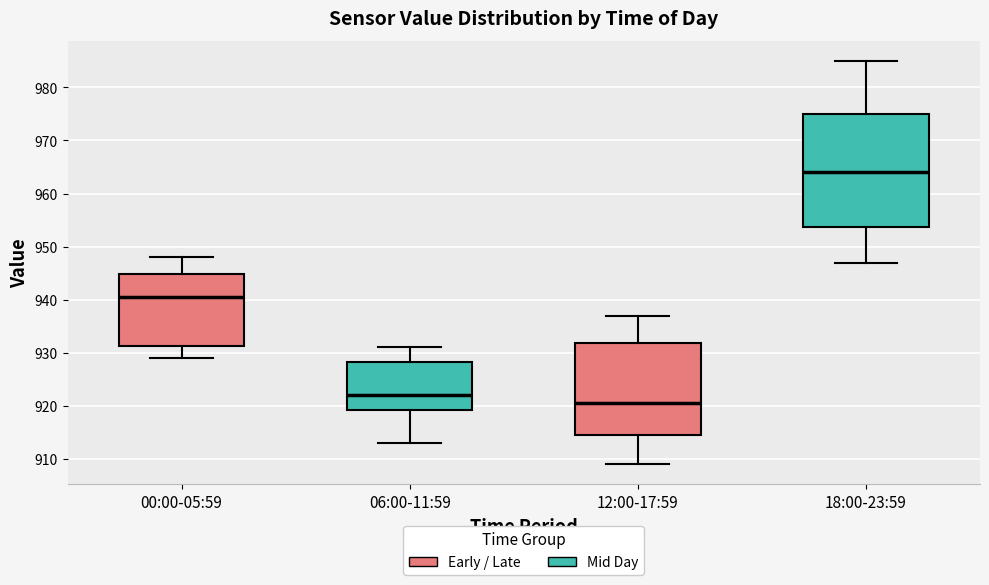

Reading left to right, read every box against the y-axis: the position of its median line, the range the box covers, and the ends of its whiskers. The values are not printed on the chart, so give them approximately, as read against the axis.

00:00-05:59: median 941, box 931 to 945, whiskers 929 to 948
06:00-11:59: median 922, box 919 to 928, whiskers 913 to 931
12:00-17:59: median 921, box 915 to 932, whiskers 909 to 937
18:00-23:59: median 964, box 954 to 975, whiskers 947 to 985